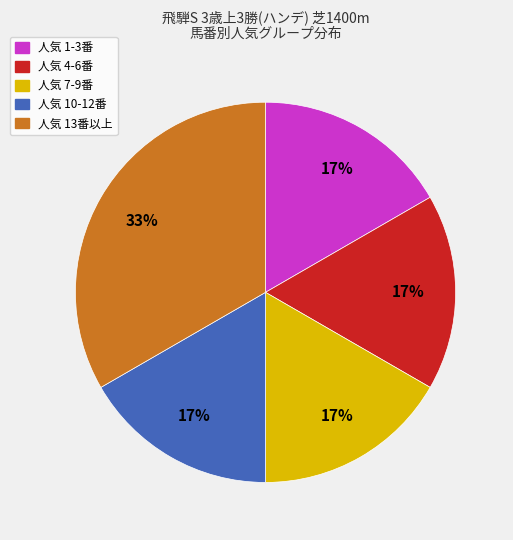

Does any single category account for the majority?

No